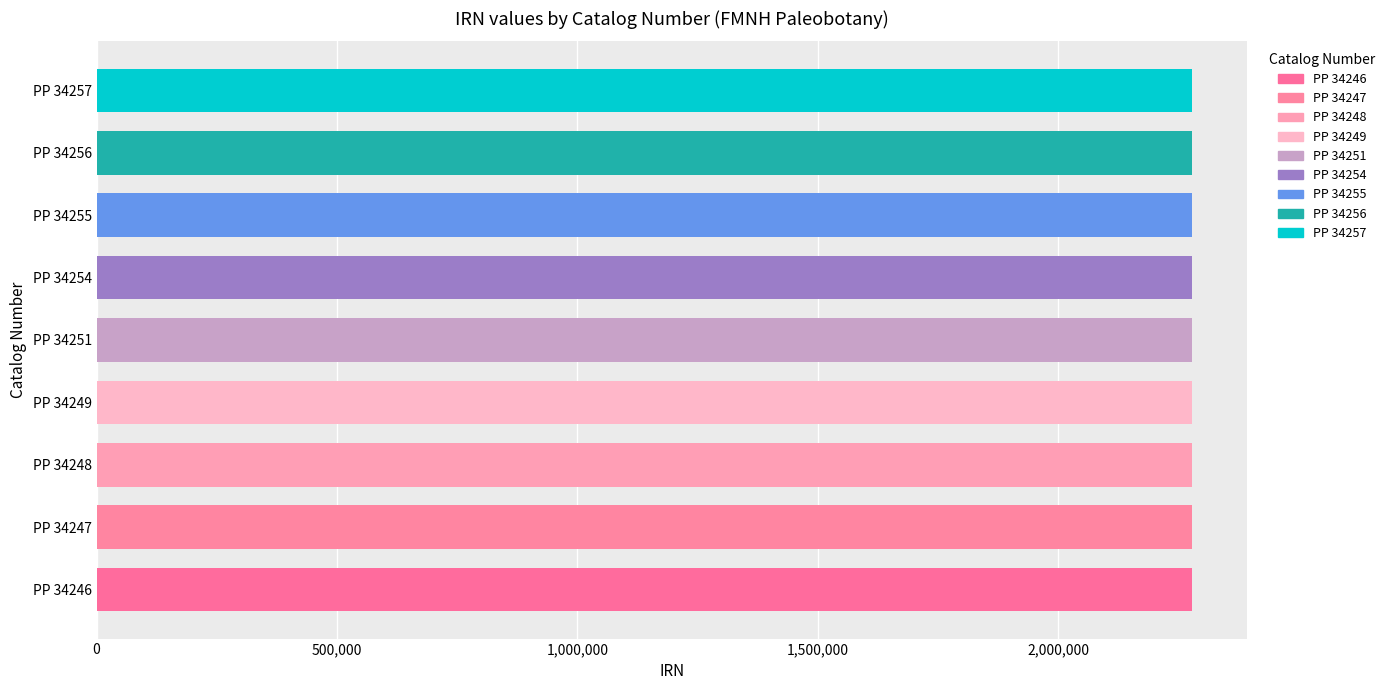

The value at PP 34257 is 2278575. True or false?

True